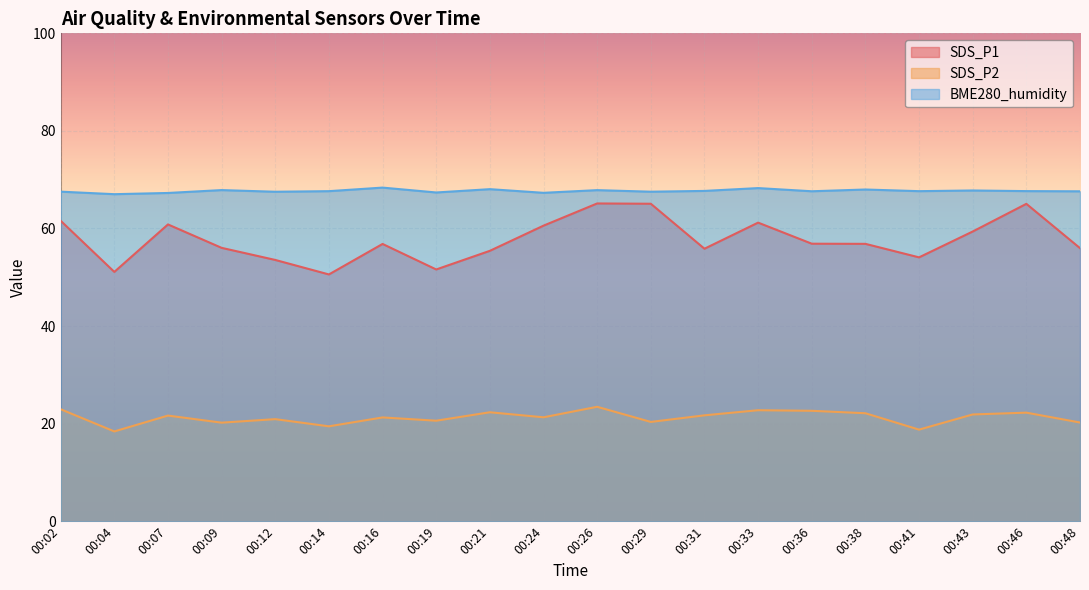

Which series has the largest range (max minus min)?

SDS_P1